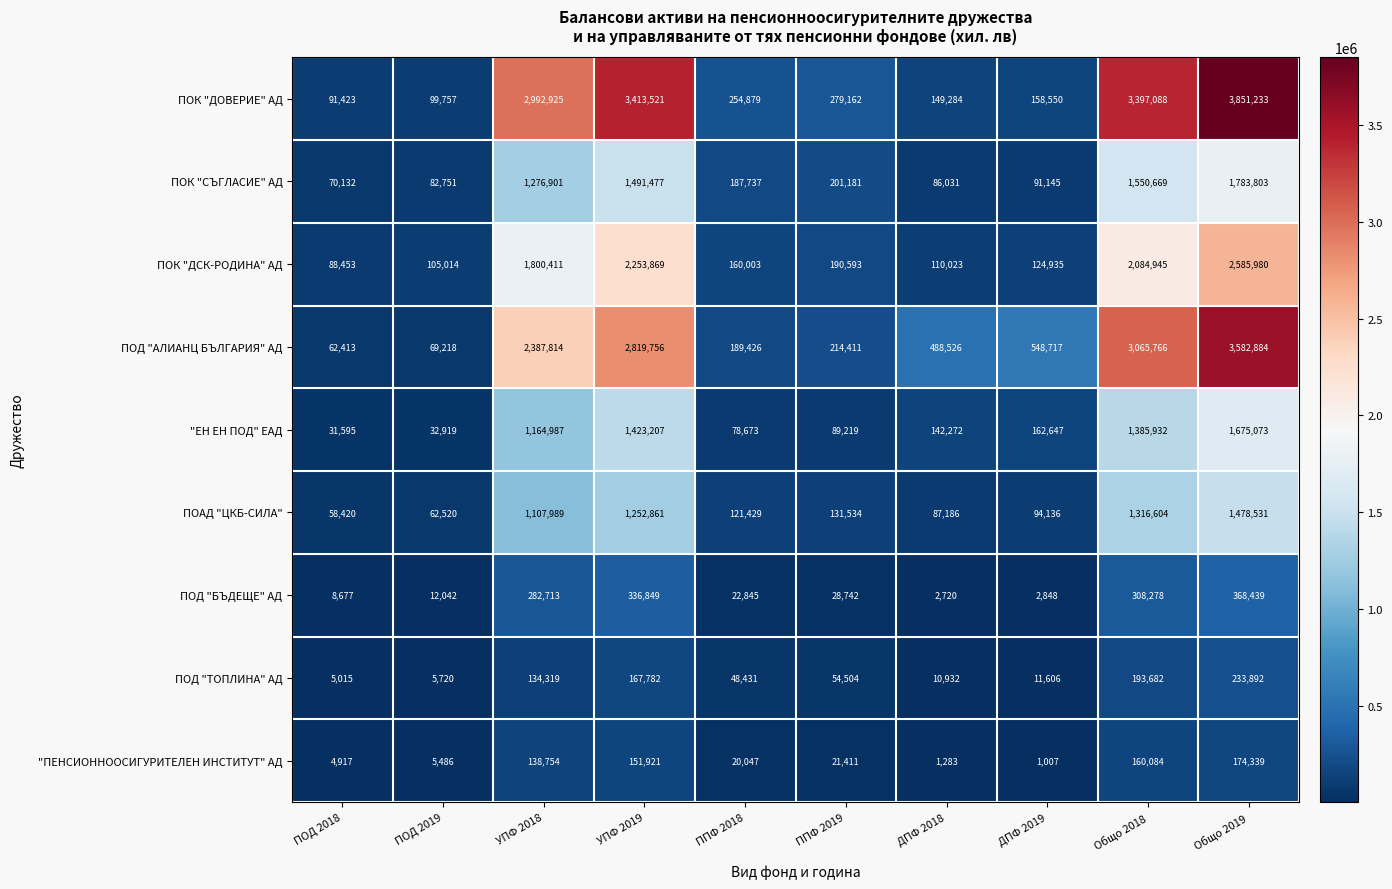

What is the sum of all ПОД "ТОПЛИНА" АД values?

865883